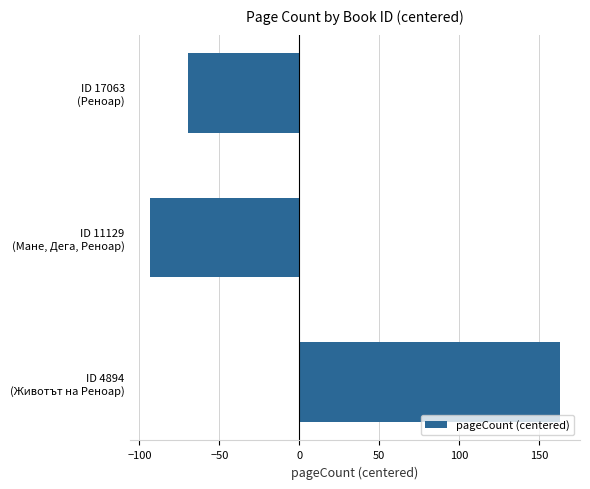

What is the minimum value shown in the chart?

-93.3